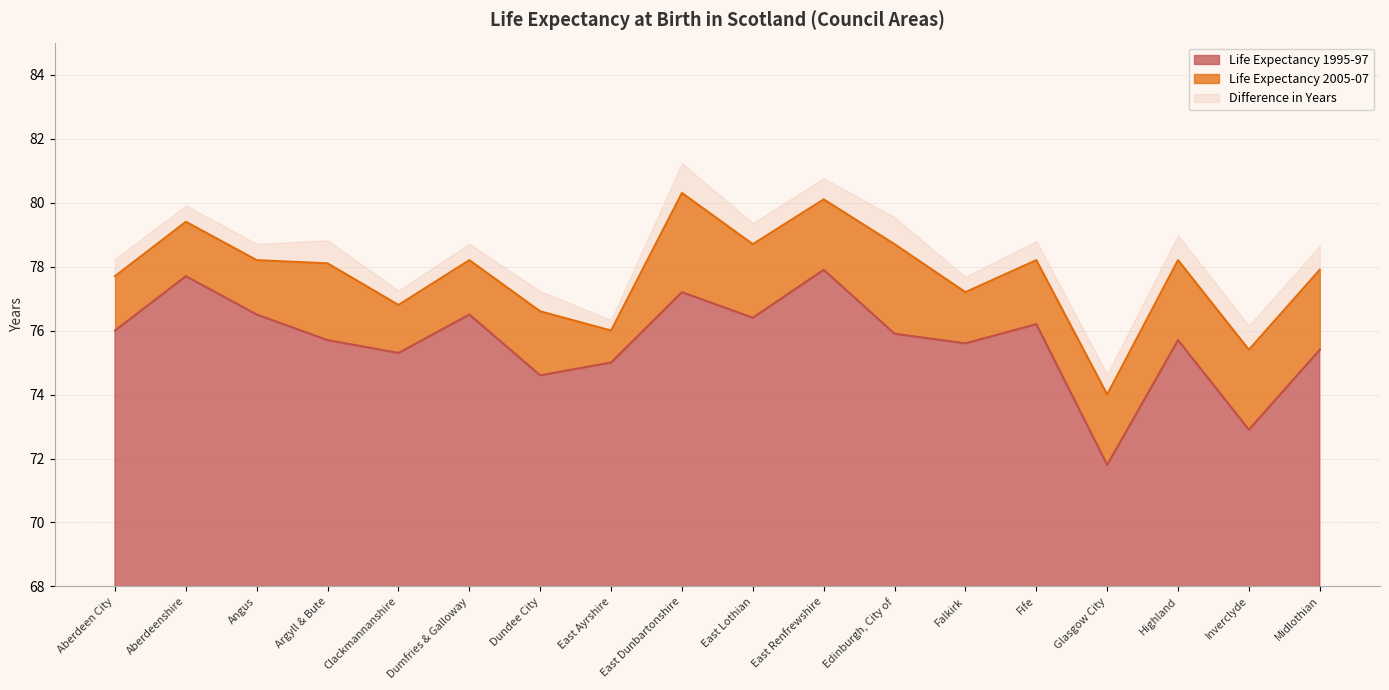

Where is Life Expectancy 2005-07 nearest to the value 77?

Clackmannanshire